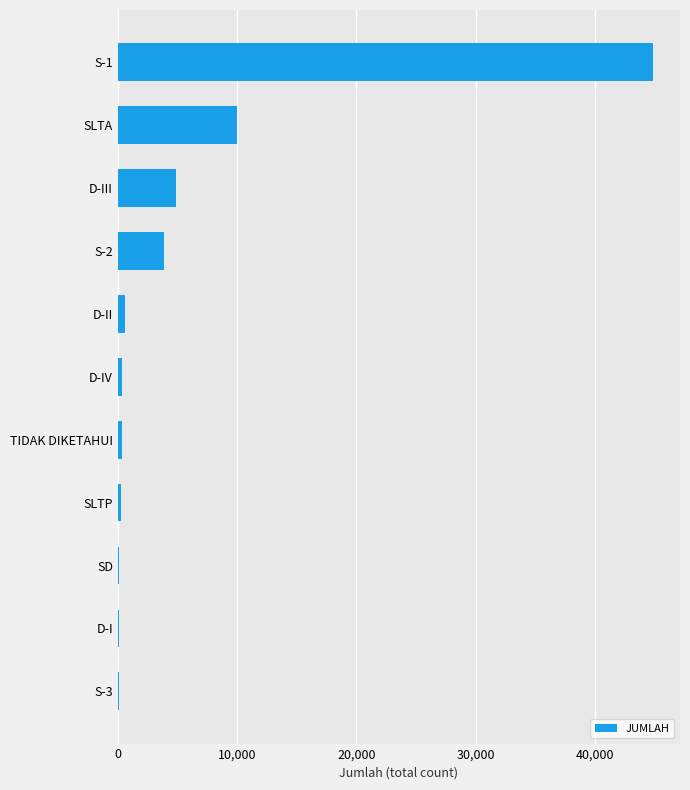

What is the change in value from S-2 to SLTA?

+6119